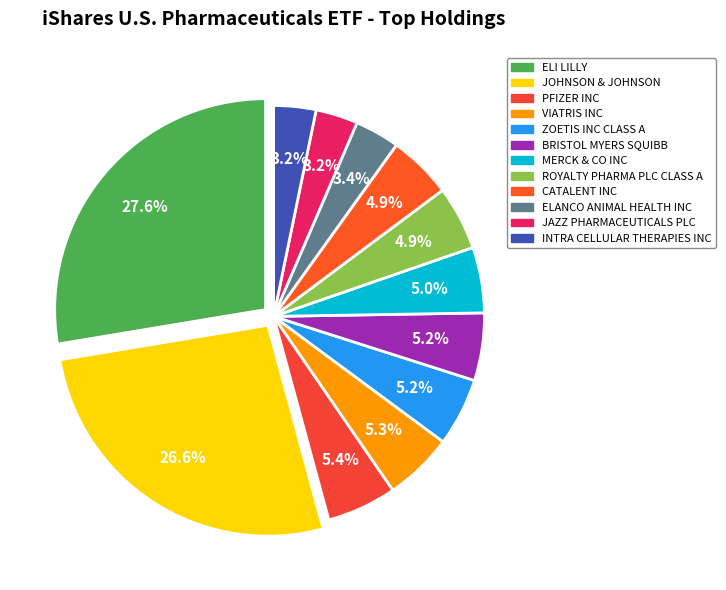

True or false: VIATRIS INC accounts for 1% of the total.

False